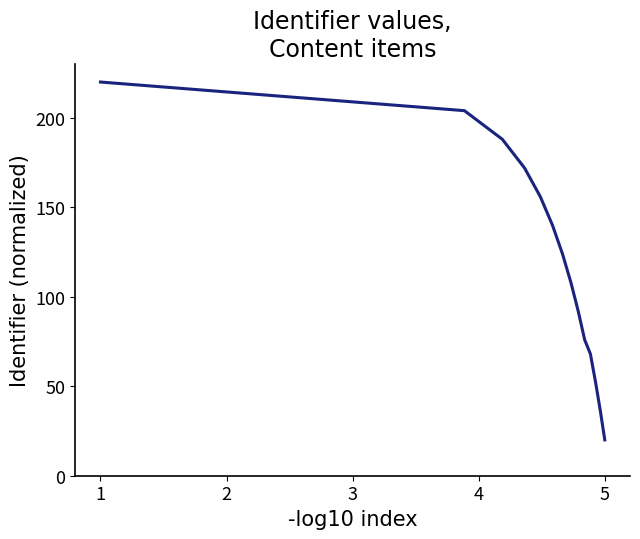

What is the difference between the maximum and minimum values?

200